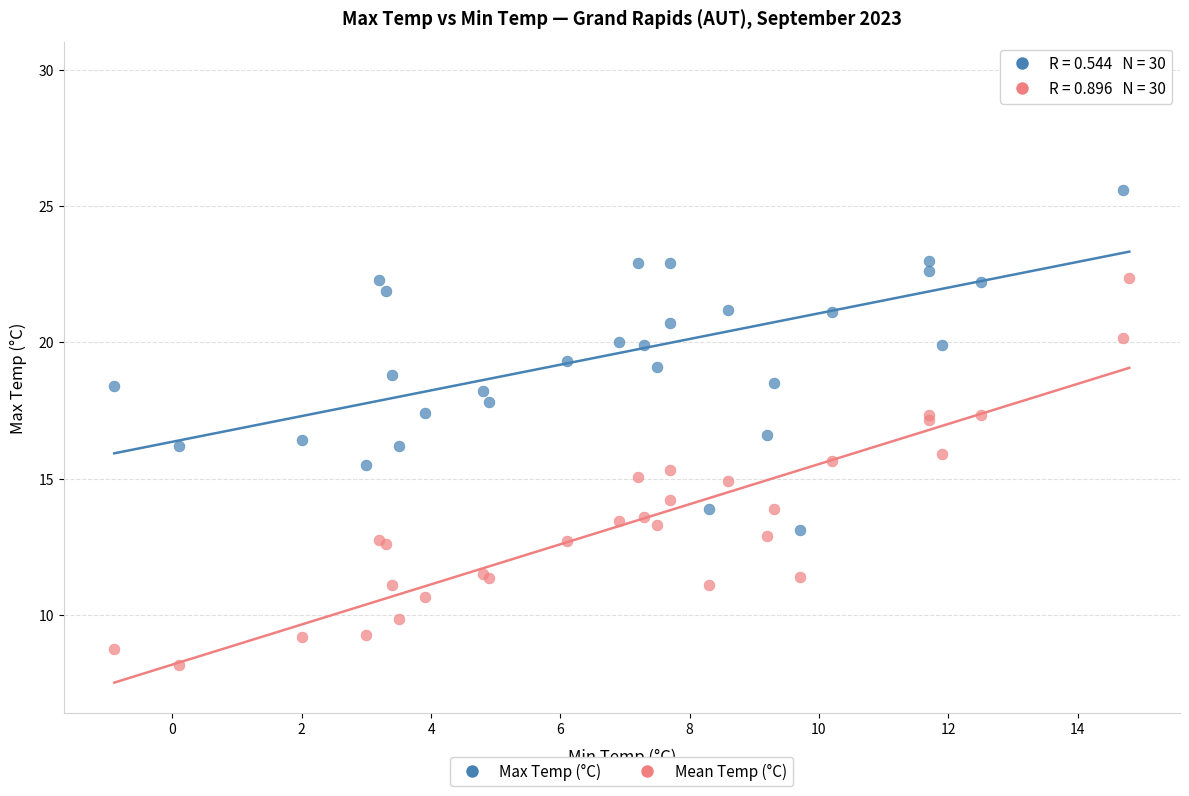

What are all the series names shown in the legend?

Max Temp (°C), Mean Temp (°C)